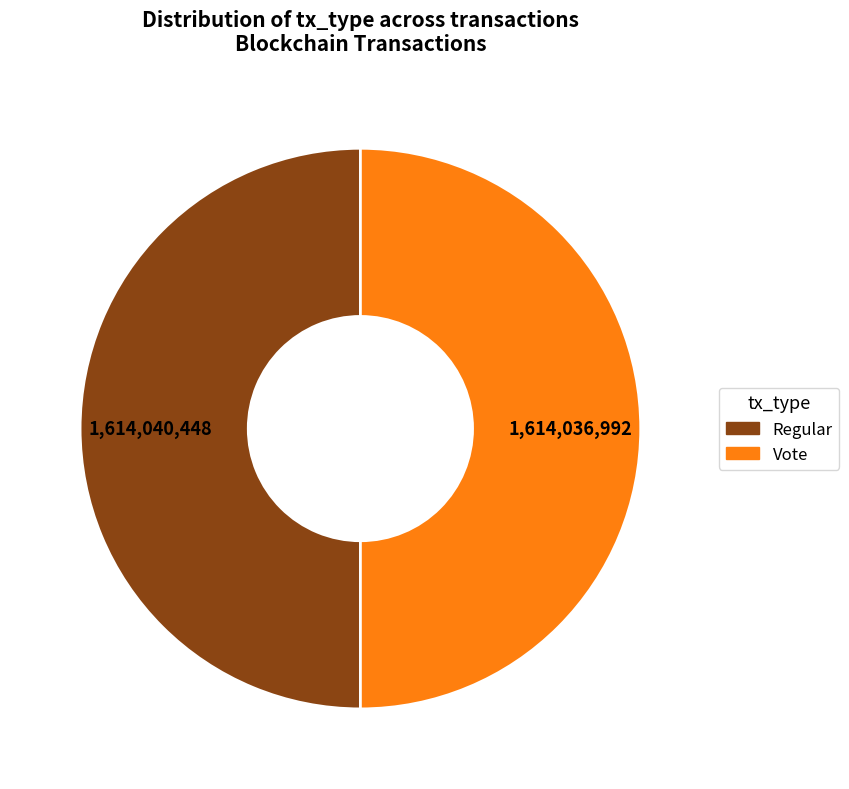

What is the ratio of the value at Regular to the value at Vote?

1.0